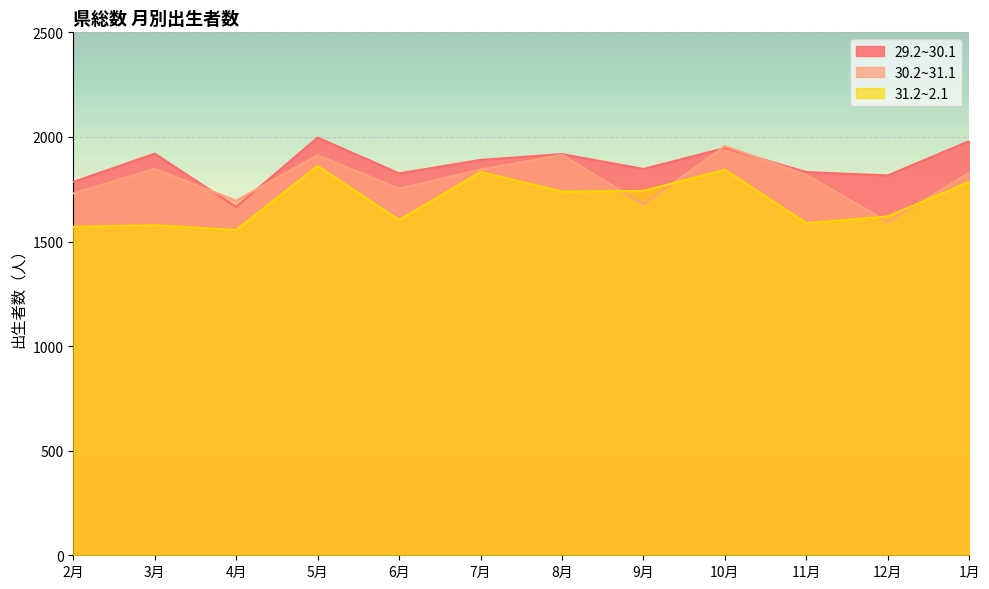

Which series ends up on top after the final intersection of 29.2~30.1 and 30.2~31.1?

29.2~30.1